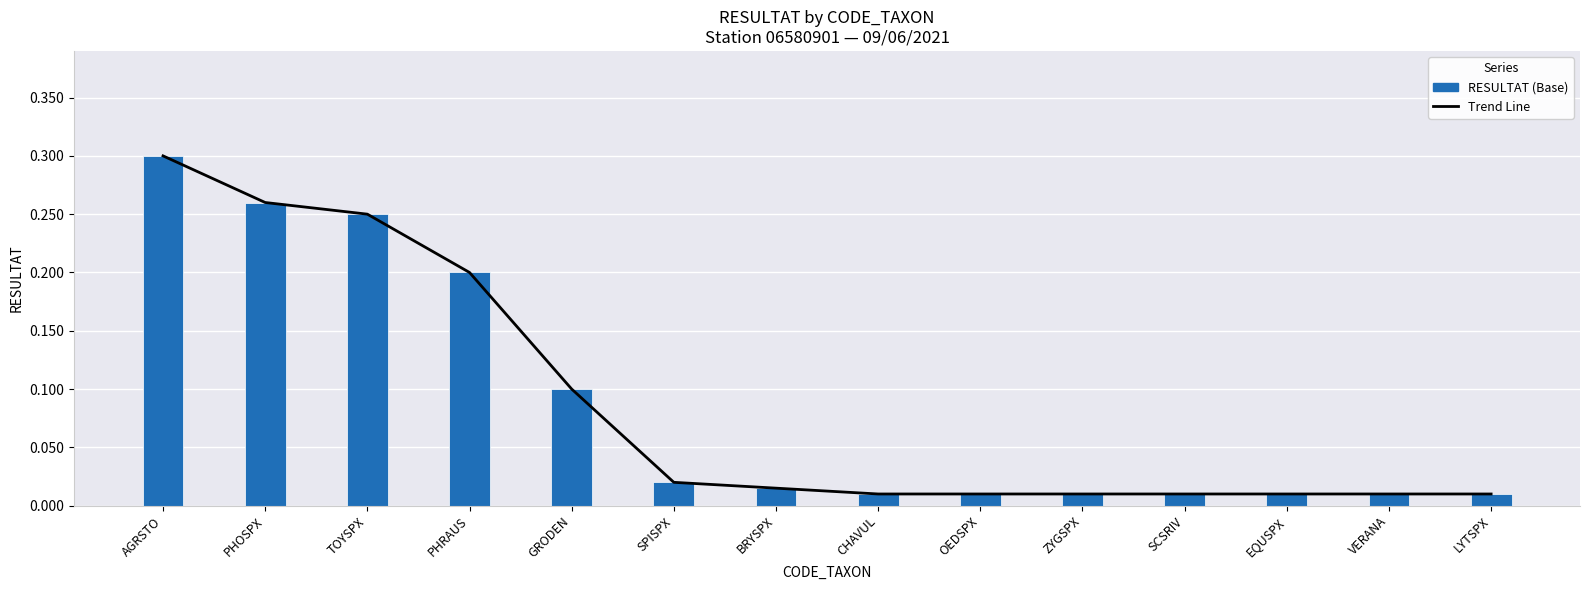

What is the label of the 3rd bar from the right?

EQUSPX